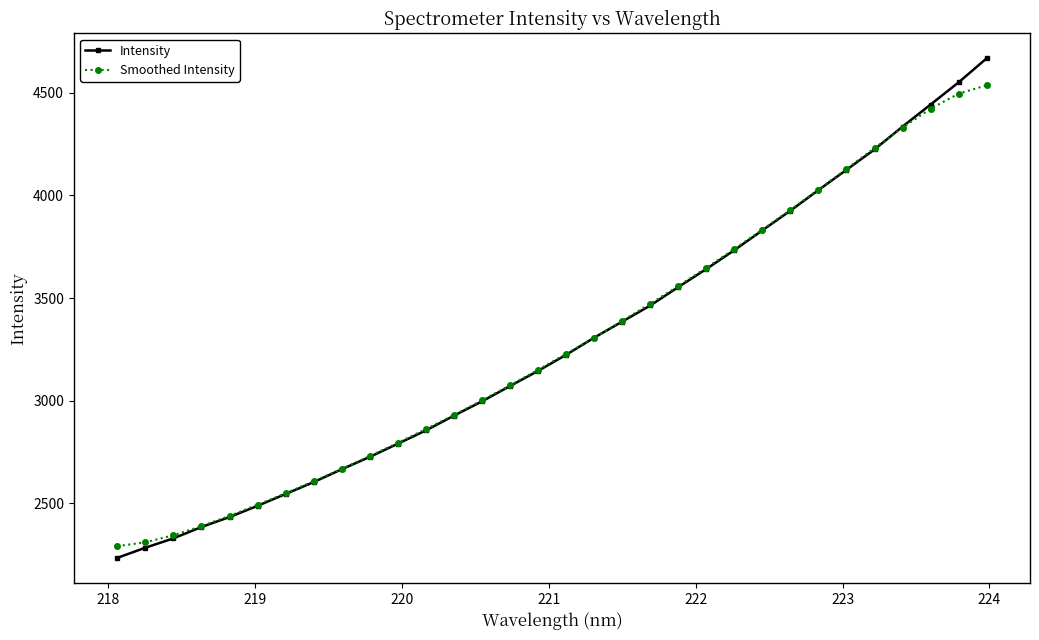

Does the chart display data point markers on the line(s)?

Yes